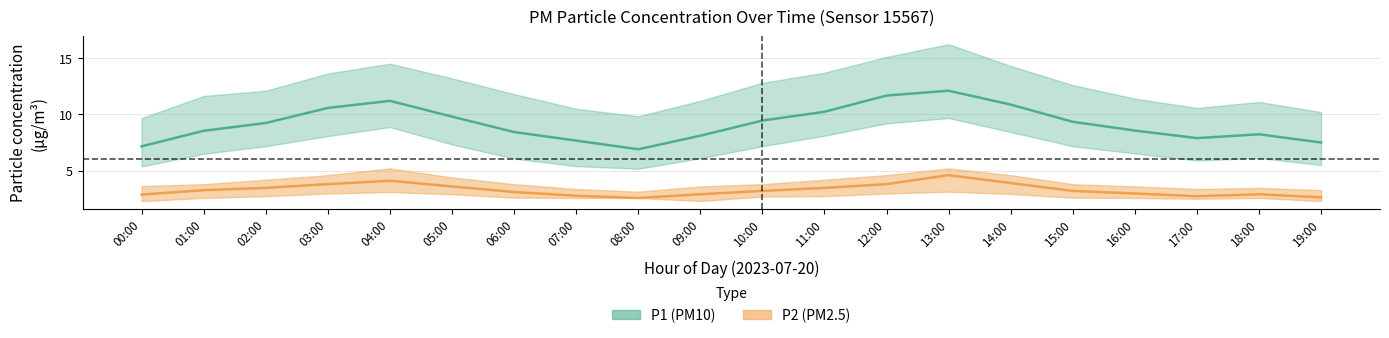

True or false: P1 (PM10) mean and P2 (PM2.5) mean cross at least once.

False